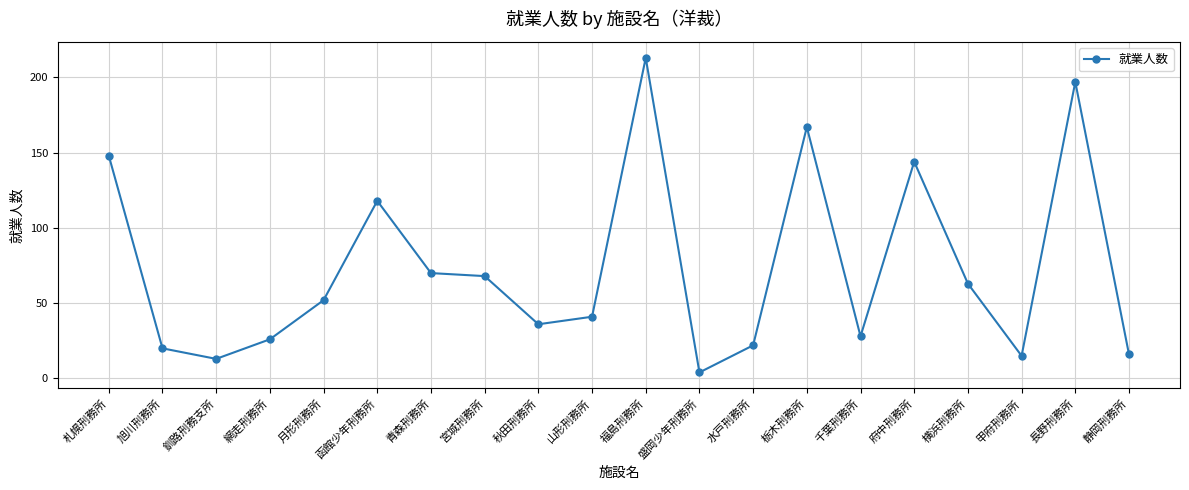

What is the average value?

73